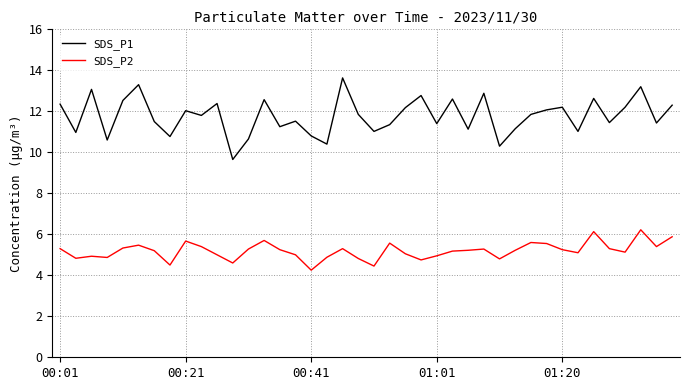

True or false: SDS_P1 and SDS_P2 intersect in this chart.

False